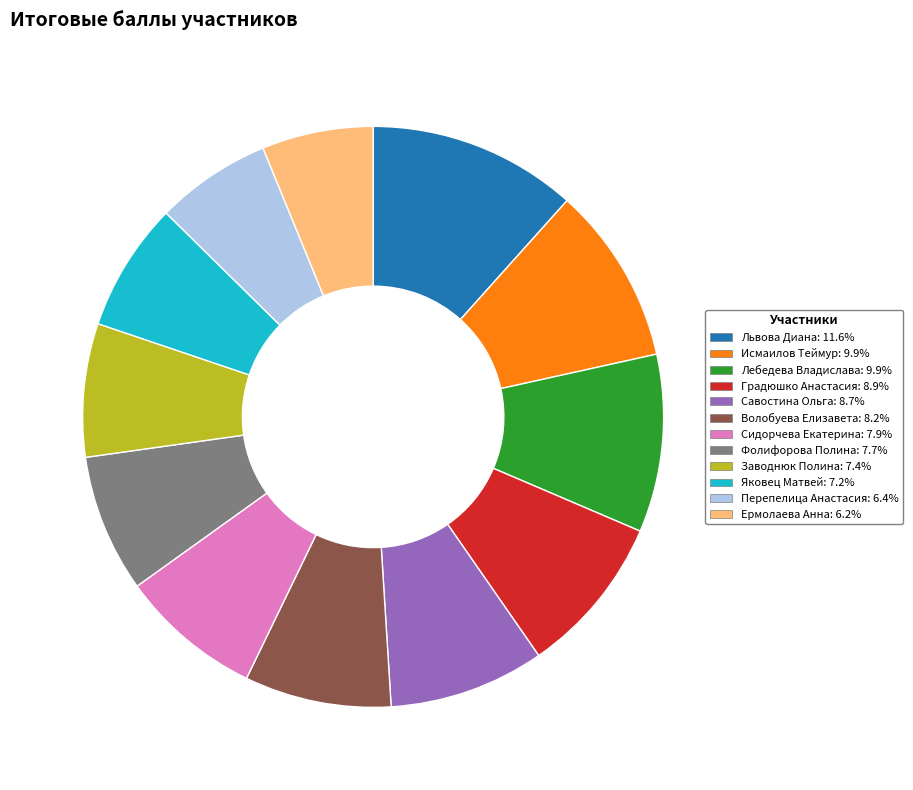

Combined, do Львова Диана: 11.6% and Перепелица Анастасия: 6.4% account for over 50%?

No